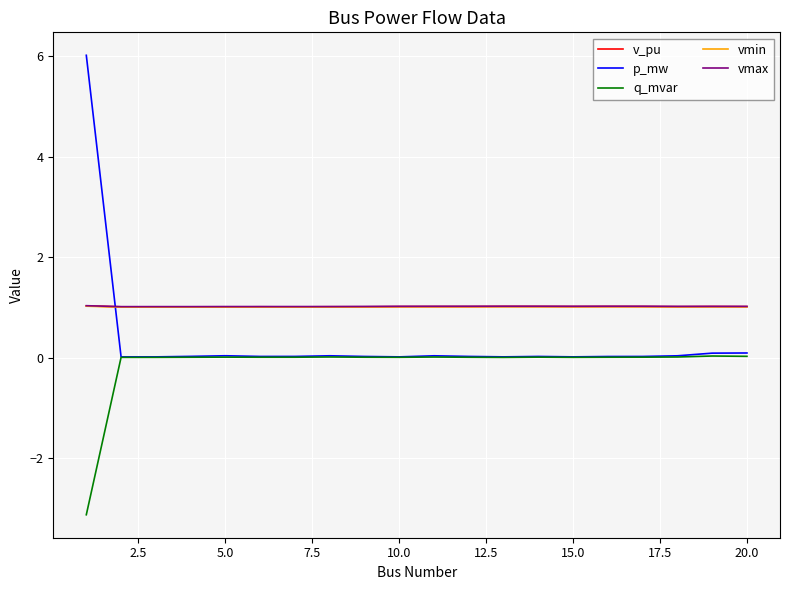

True or false: v_pu and q_mvar cross at least once.

False